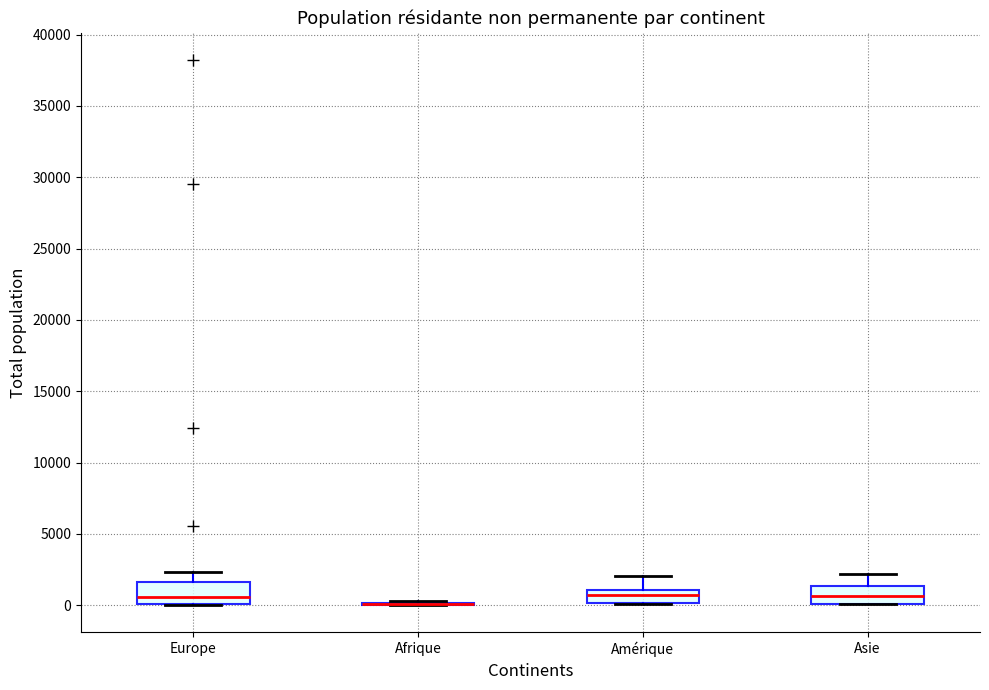

Reading left to right, transcribe this box plot: for each box, give where its median line is, the range the box spans, and where its two whiskers end, as read against the y-axis. The values are not printed on the chart, so give them approximately, as read against the axis.

Europe: median 500, box 0 to 1500, whiskers 0 to 2500
Afrique: box collapsed to a line at 0, whiskers 0 to 500
Amérique: median 500, box 0 to 1000, whiskers 0 to 2000
Asie: median 500, box 0 to 1500, whiskers 0 to 2000